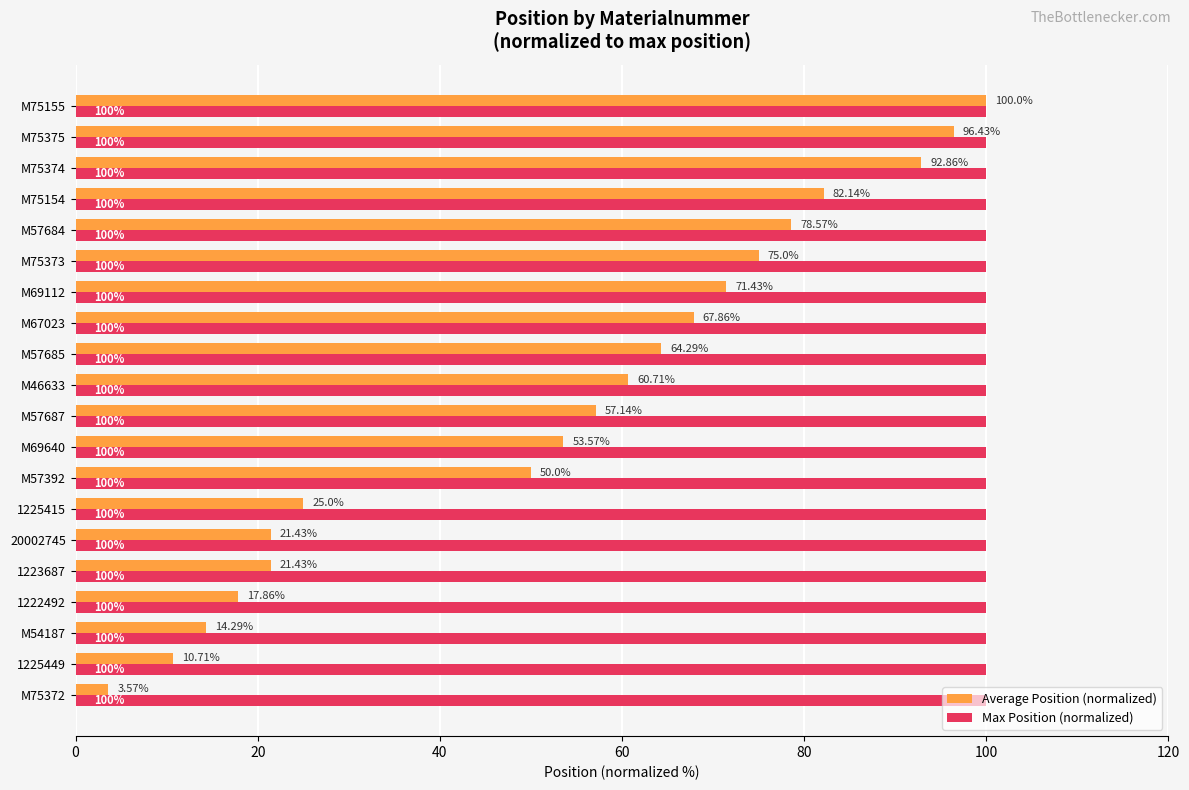

What is the average value of the Max Position (normalized) series?

100.0